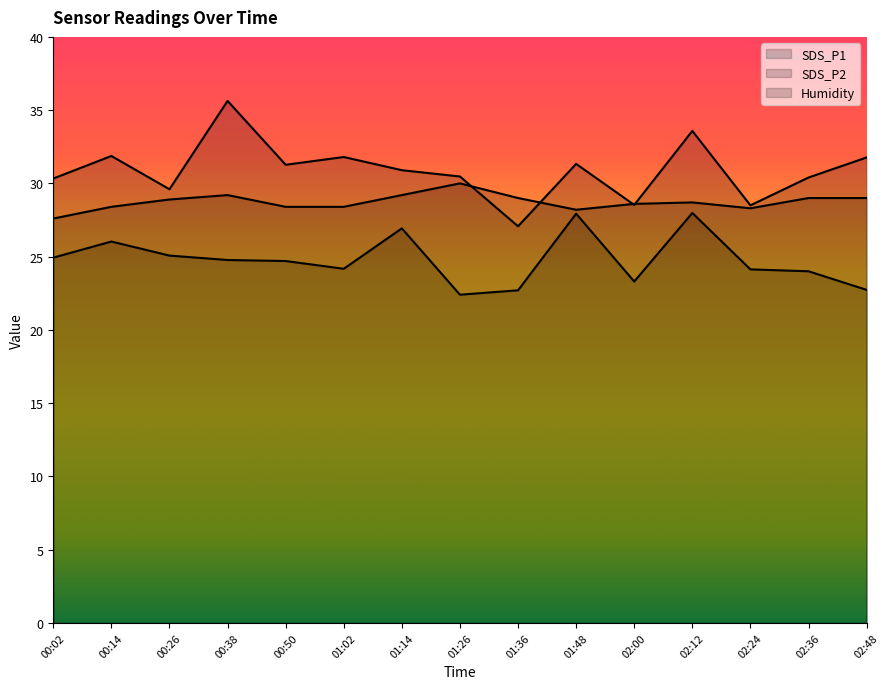

Reading left to right, what are all the values shown in this chart?

SDS_P1: 30.3	31.9	29.6	35.6	31.3	31.8	30.9	30.5	27.1	31.3	28.5	33.6	28.5	30.4	31.8
SDS_P2: 24.9	26.0	25.1	24.8	24.7	24.2	26.9	22.4	22.7	27.9	23.3	28.0	24.1	24.0	22.7
Humidity: 27.6	28.4	28.9	29.2	28.4	28.4	29.2	30.0	29.0	28.2	28.6	28.7	28.3	29.0	29.0